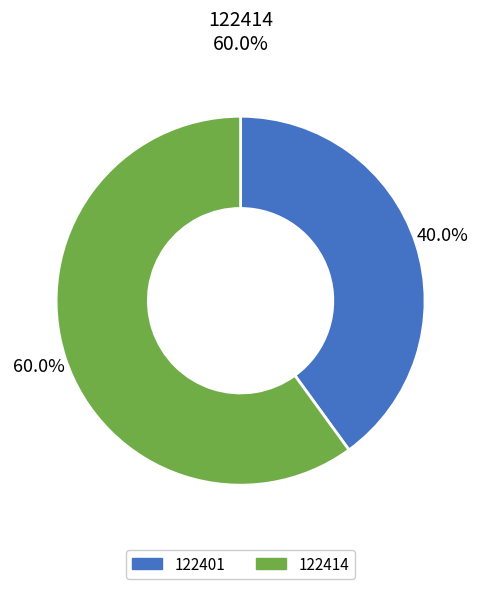

How many slices are in this pie chart?

2